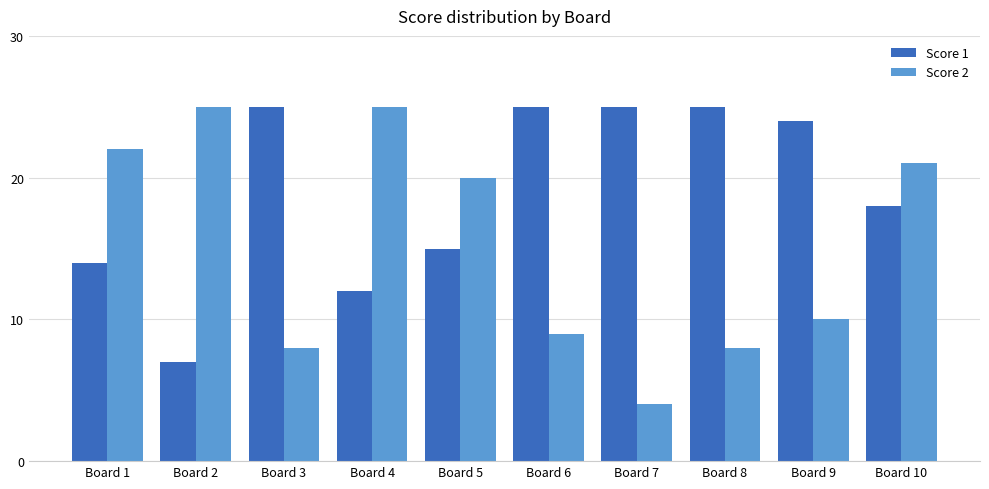

What is the sum of the Score 1 values at Board 7 and Board 10?

43